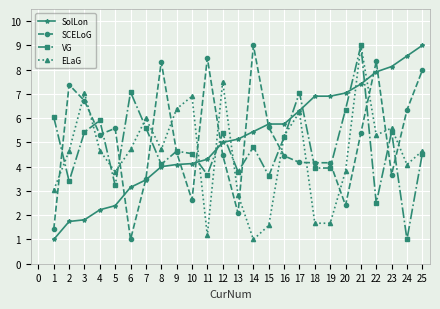

Where is the first local maximum for VG?

4